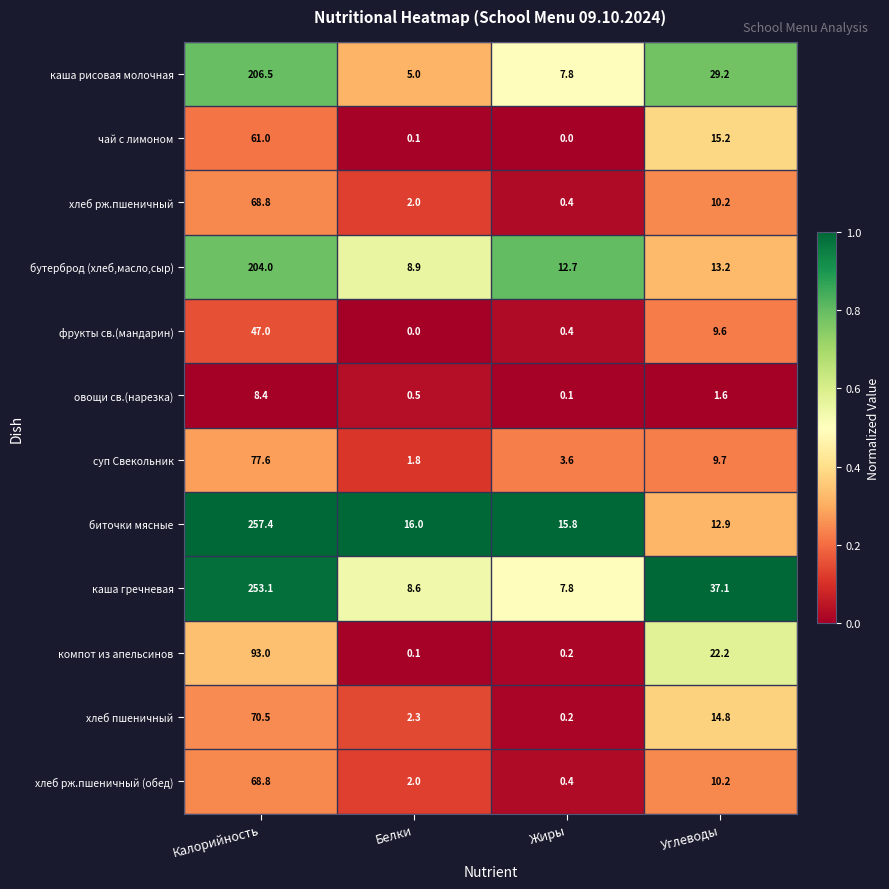

What is the greatest value displayed?

257.4